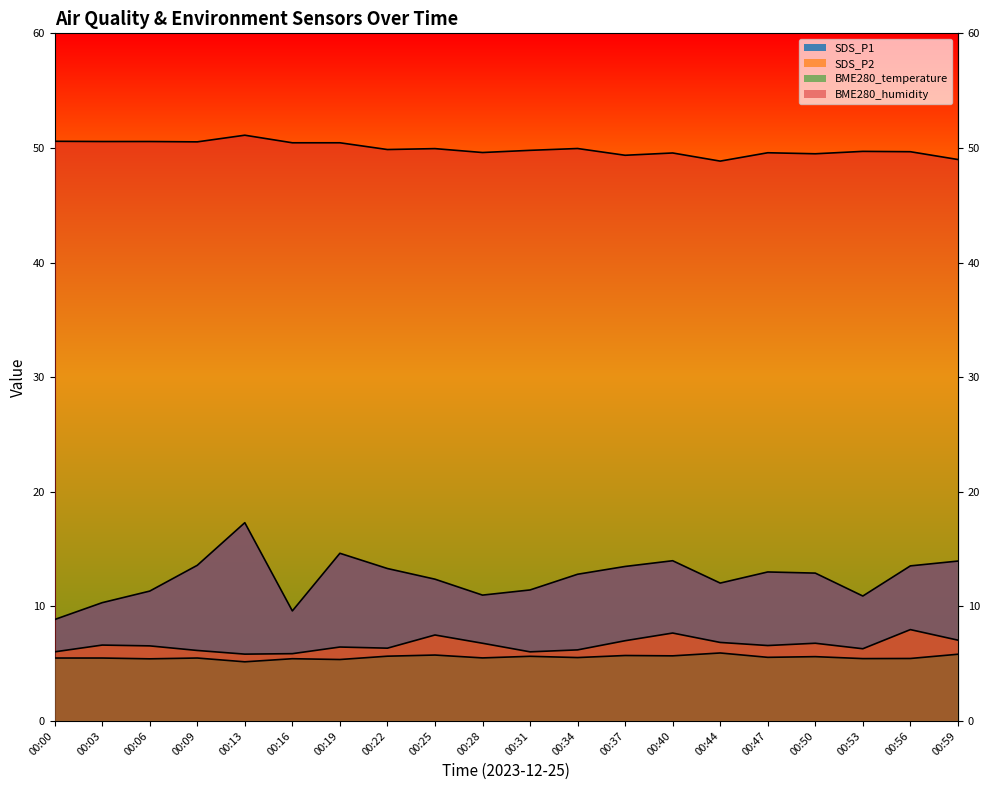

What is the smallest value displayed?

5.2